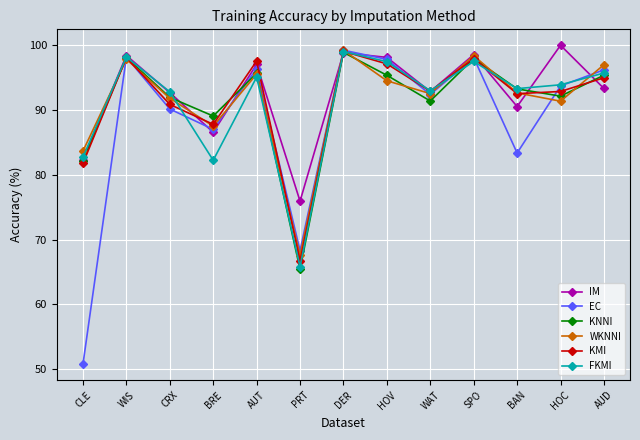

What are all the series names shown in the legend?

IM, EC, KNNI, WKNNI, KMI, FKMI